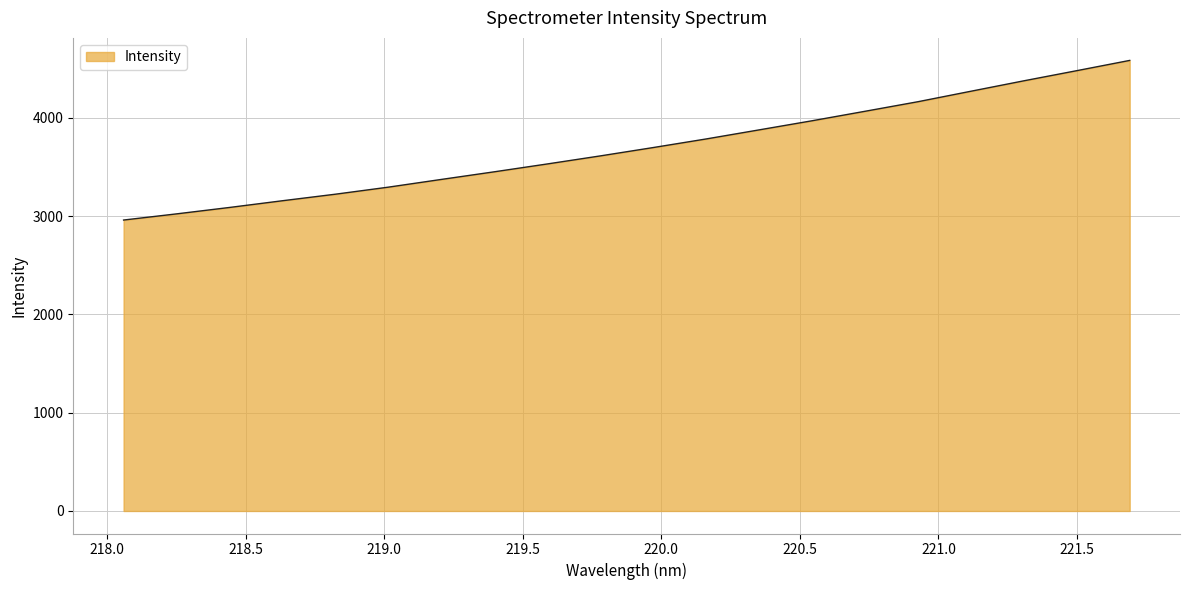

What is the maximum value shown in the chart?

4585.4